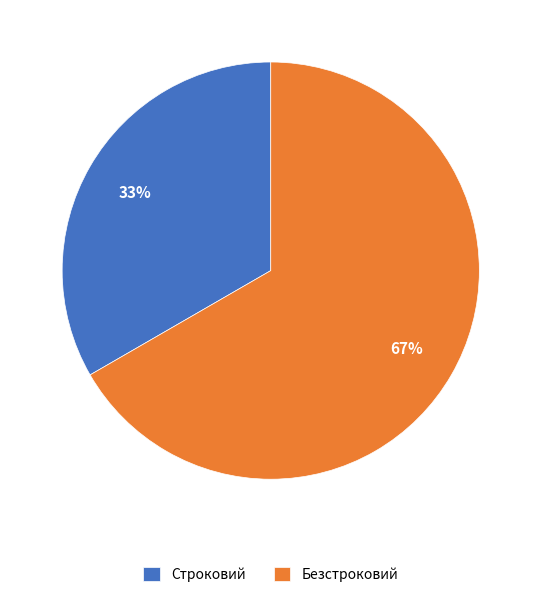

Combined, do Безстроковий and Строковий account for over 50%?

Yes